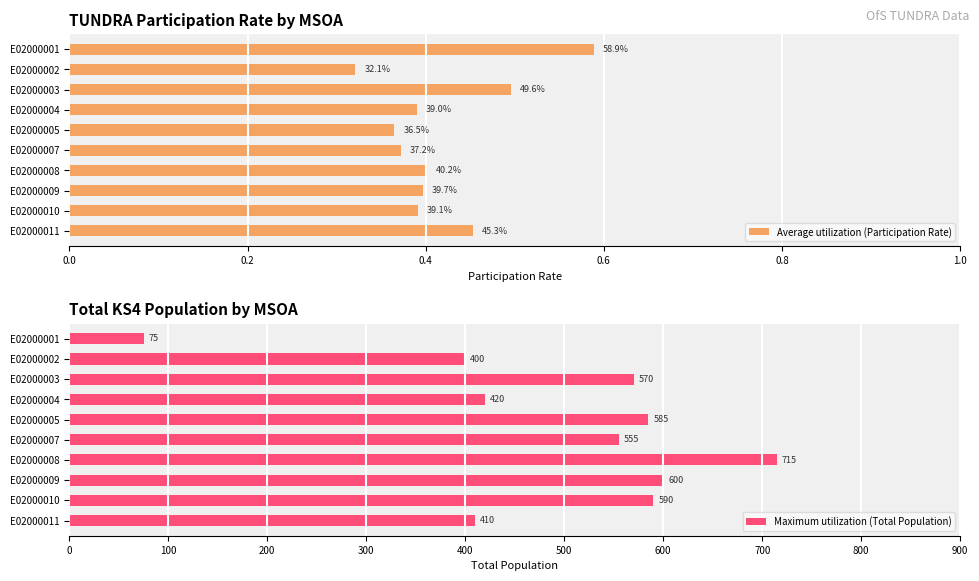

What is the highest value of the Maximum utilization (Total Population) series?

715